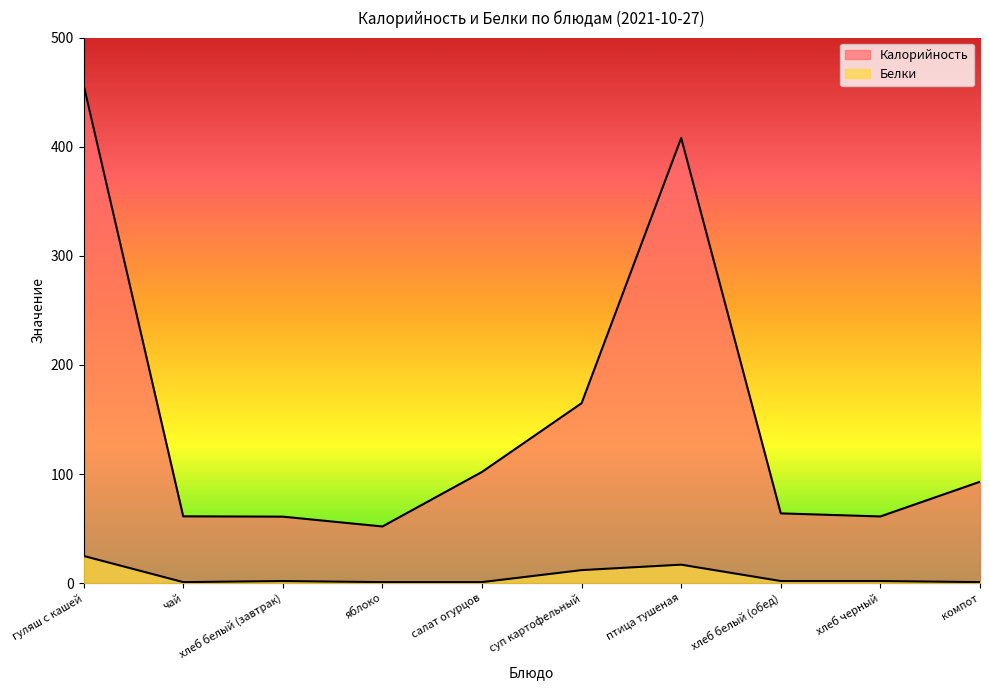

True or false: Белки has a value of 1.6 at компот.

False